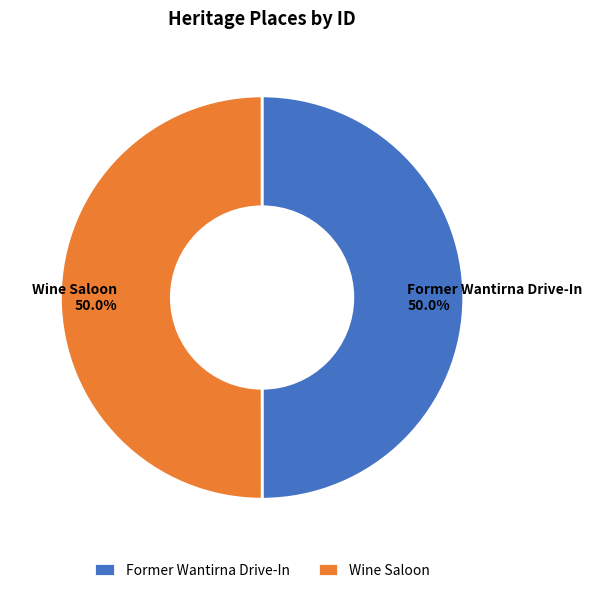

How much of the chart is everything except Wine Saloon?

50.0%